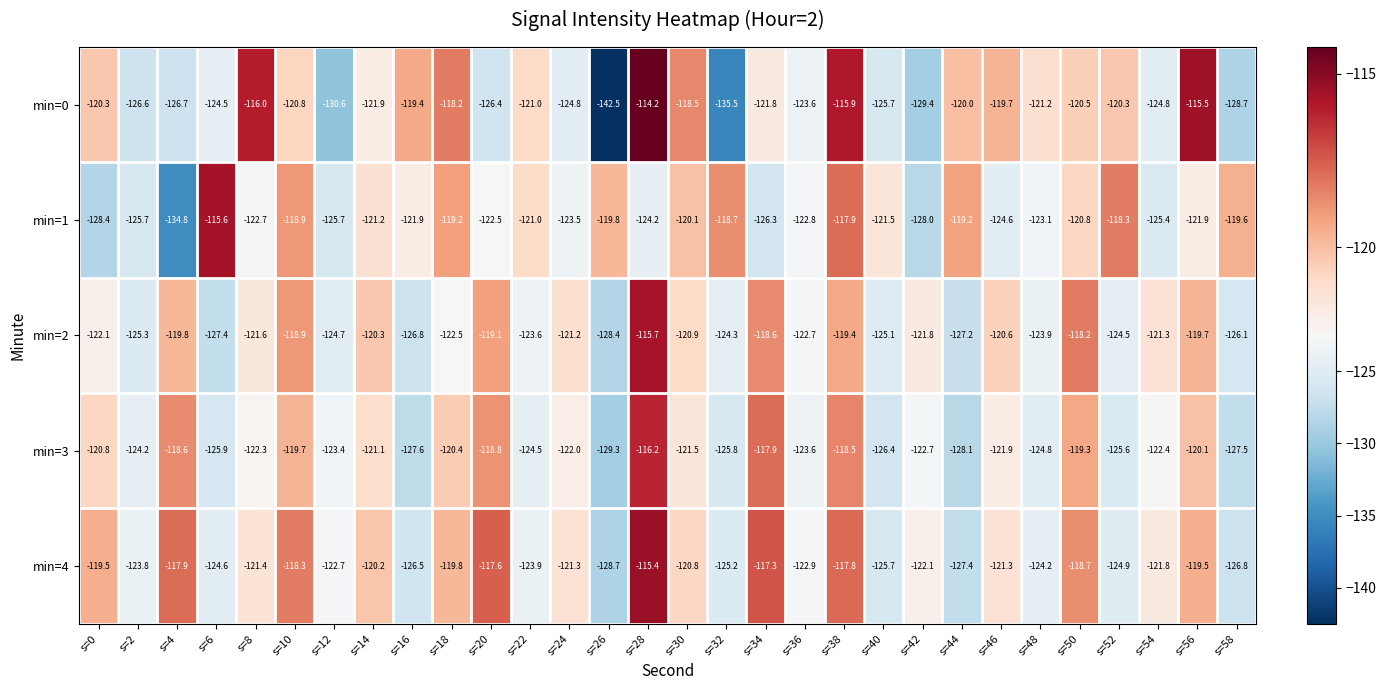

What is the spread (max minus min) of values at s=12?

7.9